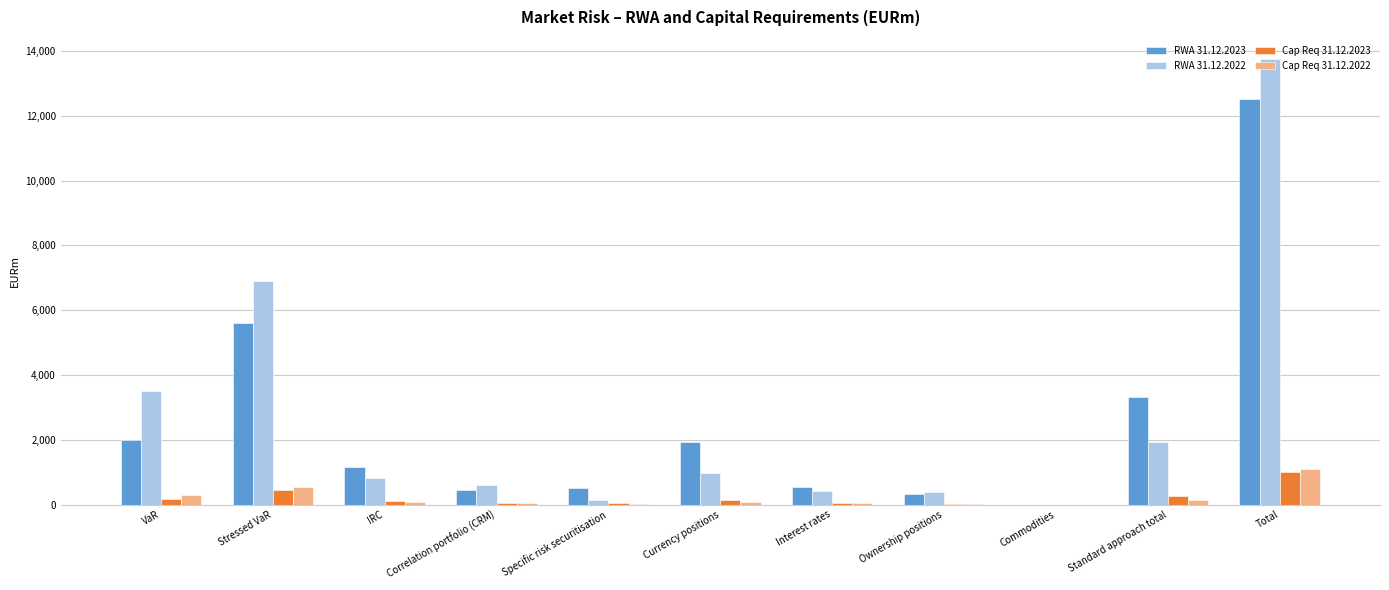

At which category is the sum across all series the highest?

Total